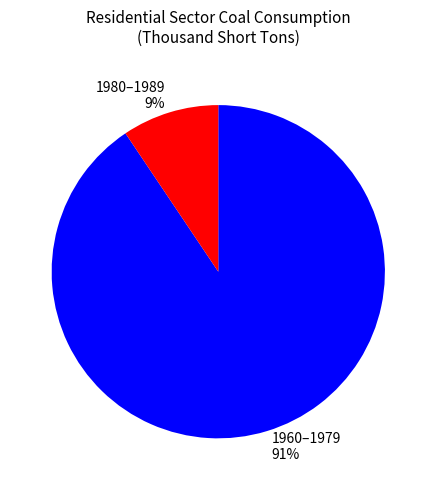

True or false: 1980–1989 9% accounts for 9% of the total.

True